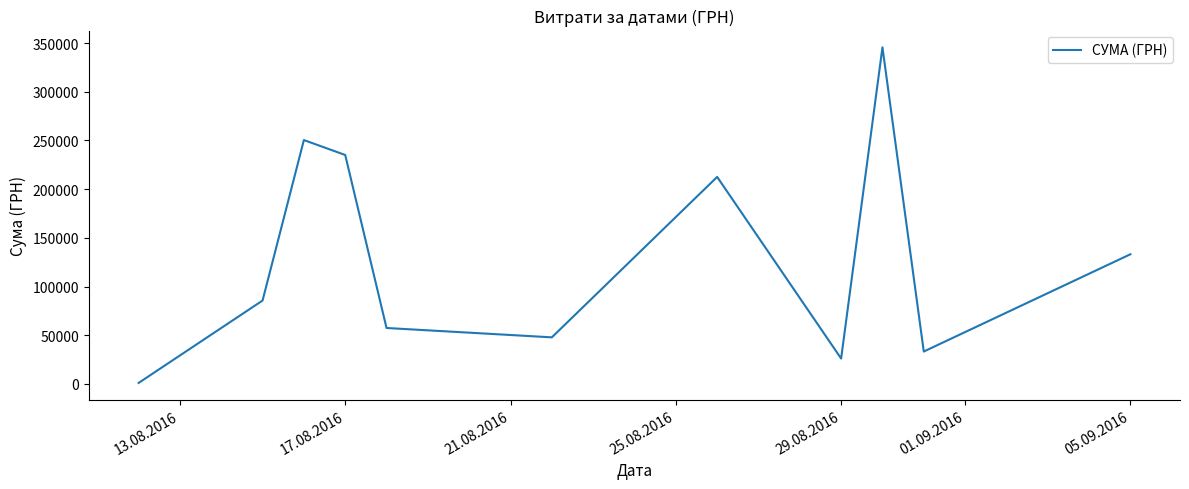

What is the greatest value displayed?

345687.3